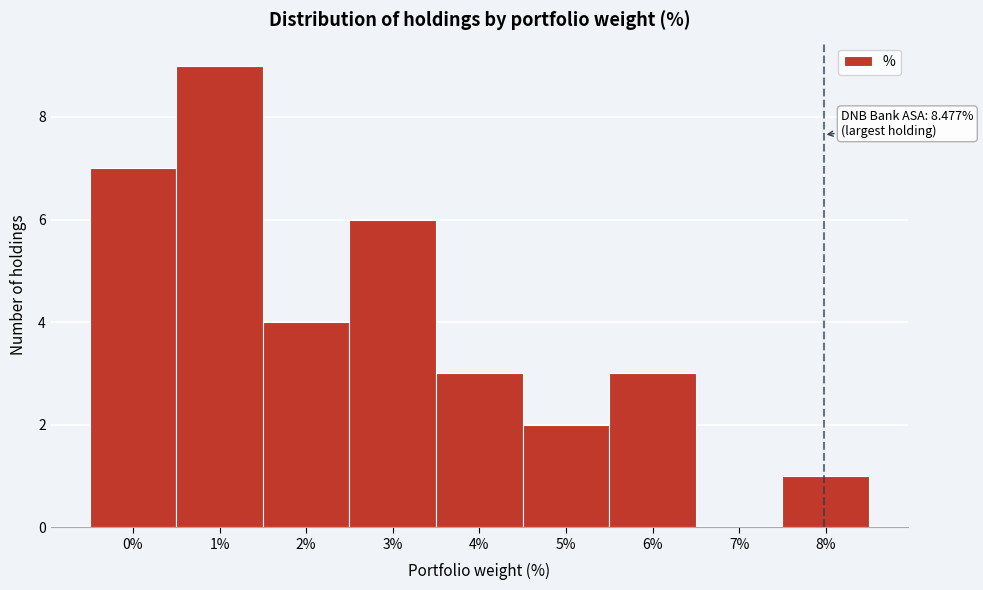

Reading left to right, what are all the values shown in this chart?

0%=7	1%=9	2%=4	3%=6	4%=3	5%=2	6%=3	7%=0	8%=1